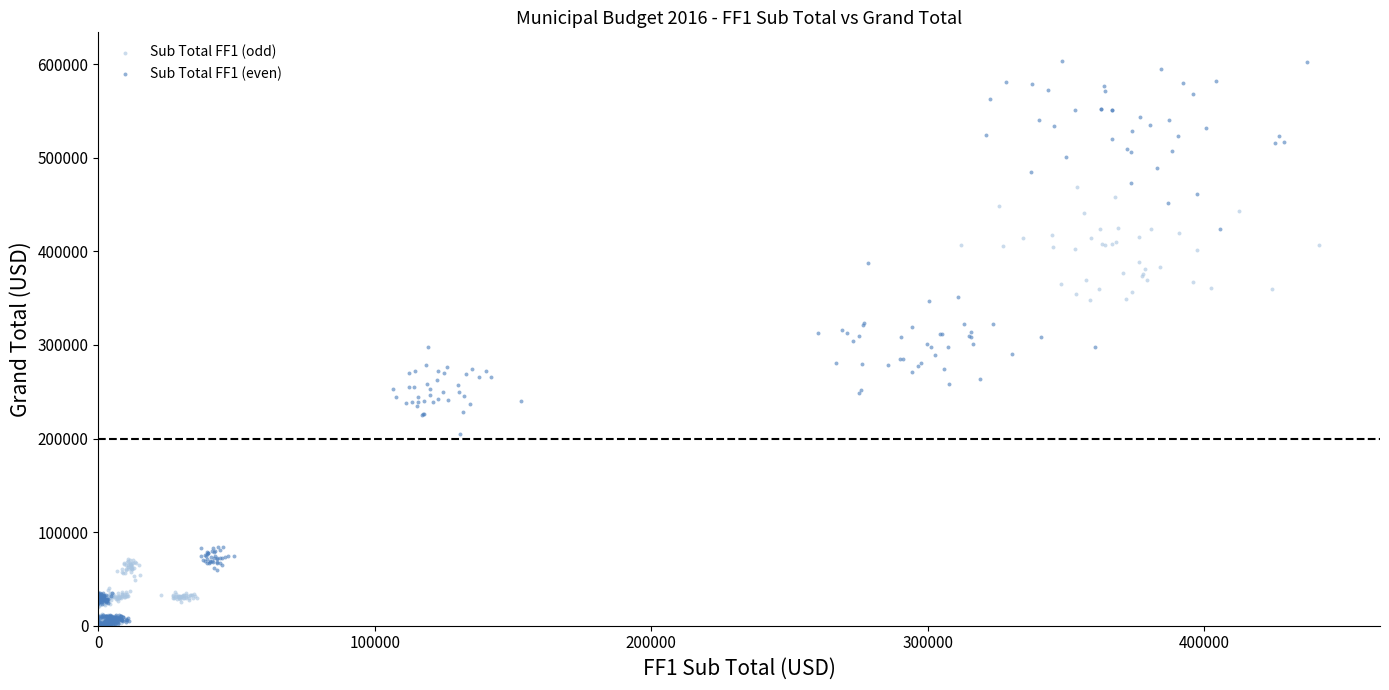

Which series reaches the maximum Y coordinate?

Sub Total FF1 (even)